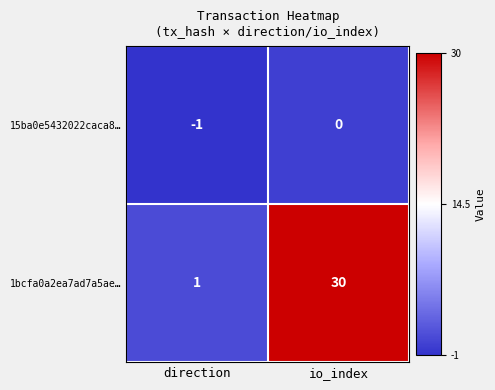

Rank the series by their average value, from lowest to highest.

15ba0e5432022caca8…, 1bcfa0a2ea7ad7a5ae…